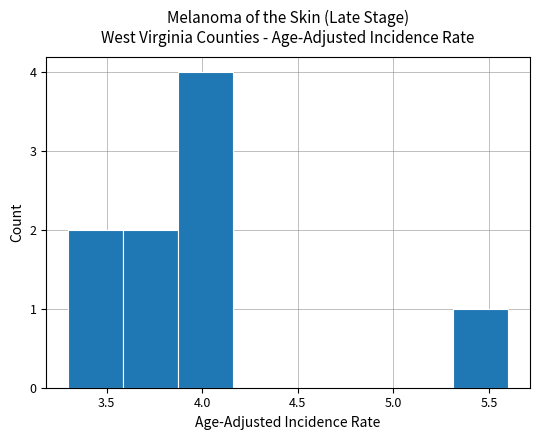

Which range on the x-axis has the tallest bar?

3.90 to 4.15